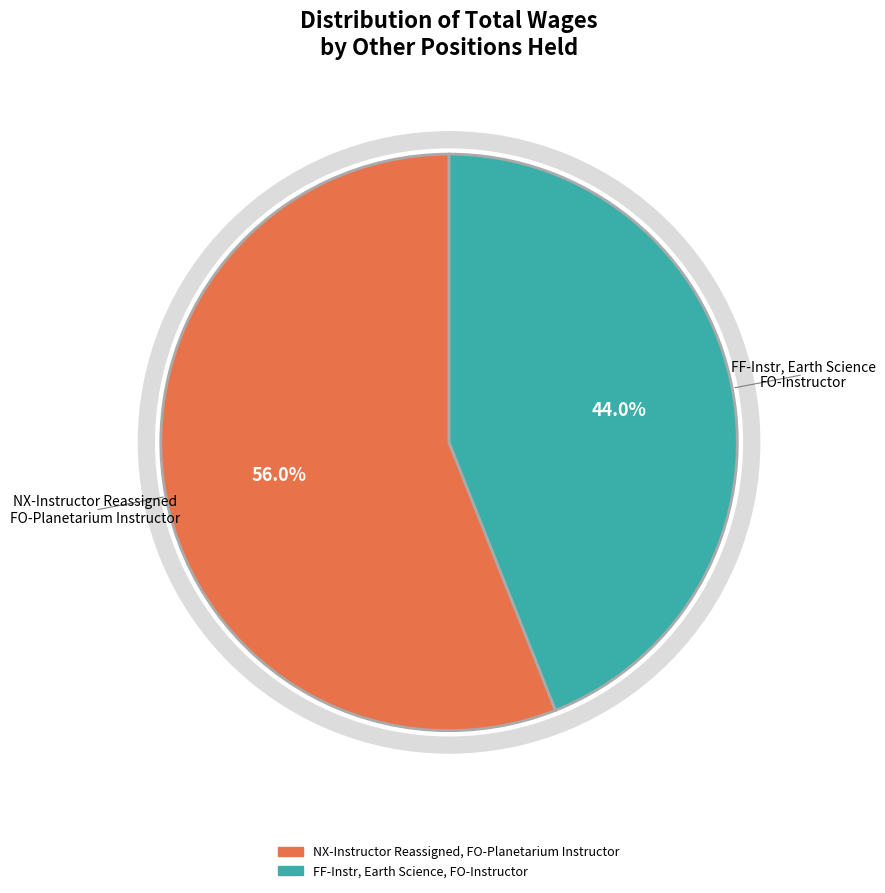

How many slices are in this pie chart?

2